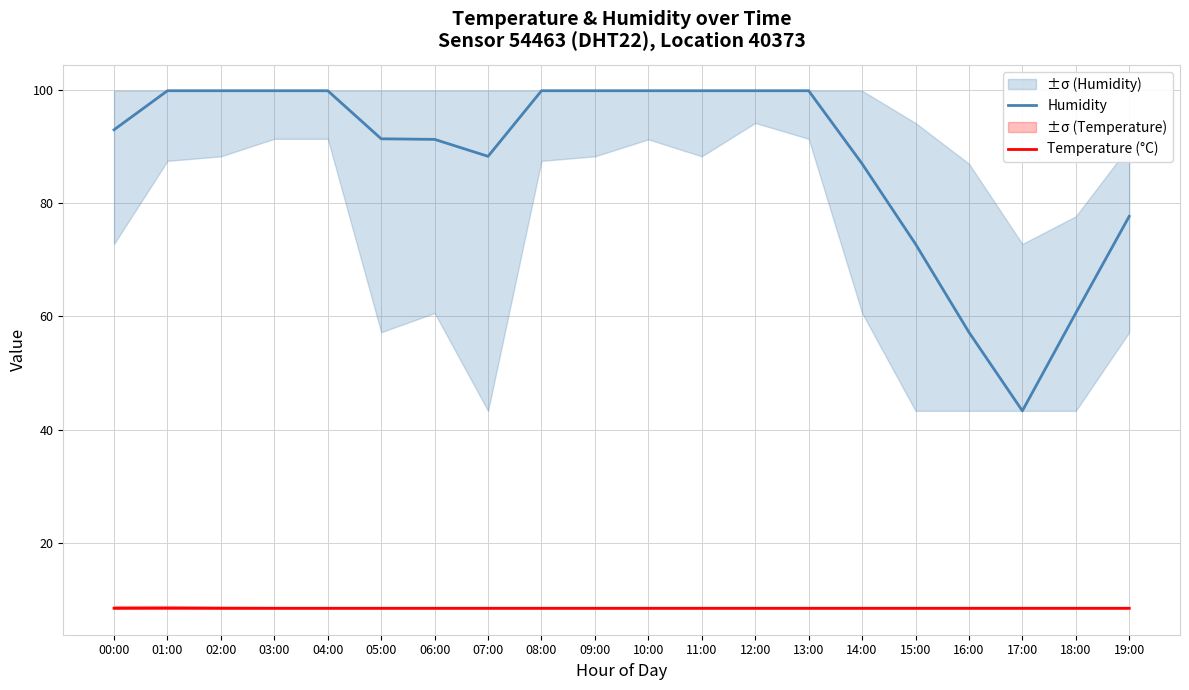

Rank the series by their maximum value, from lowest to highest.

Temperature (°C), Humidity